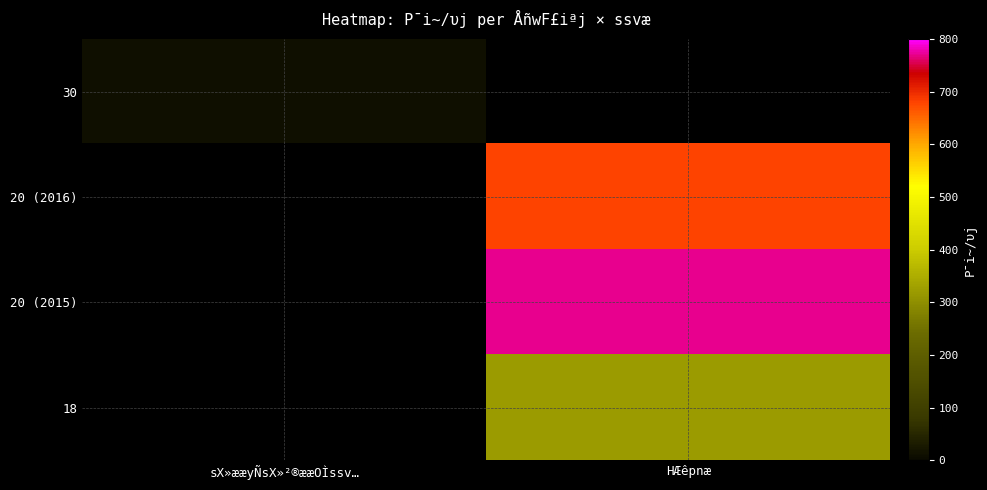

Which has a higher value, HÆêpnæ or sX»ææyÑsX»²®ææOÌssv…?

sX»ææyÑsX»²®ææOÌssv…